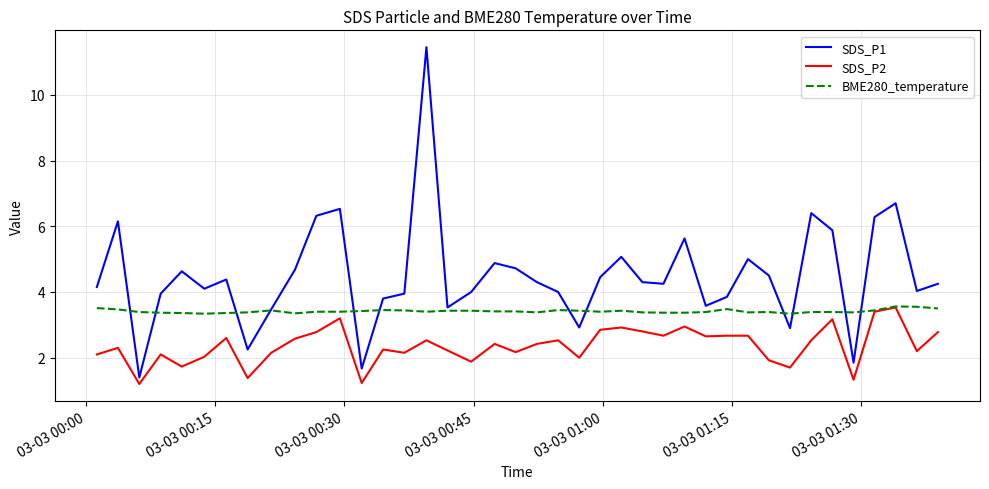

What is the maximum value for BME280_temperature?

3.6